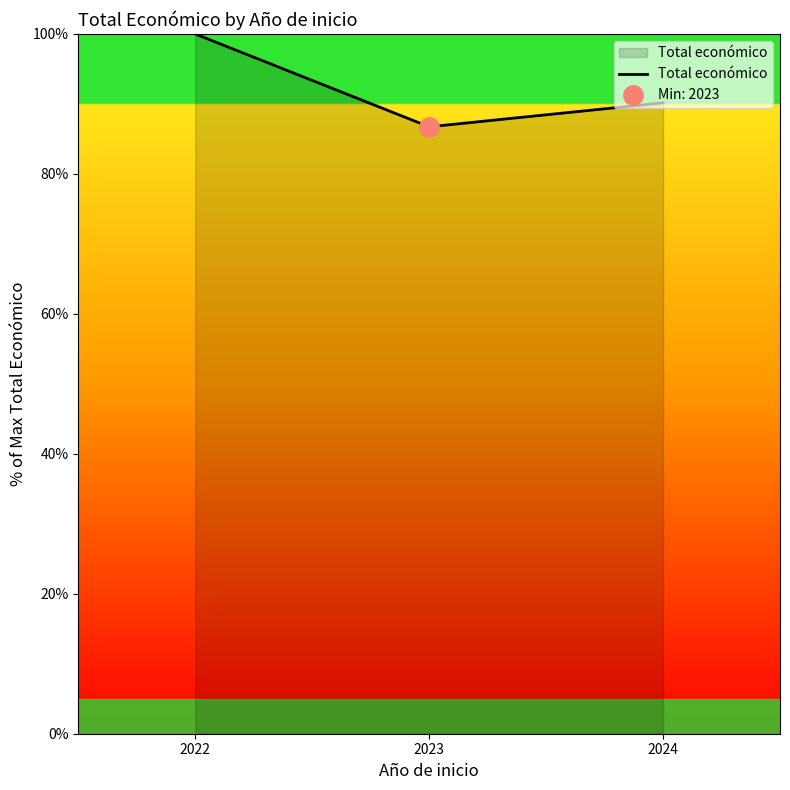

List the labels in order of Total económico value, largest first.

2022, 2024, 2023